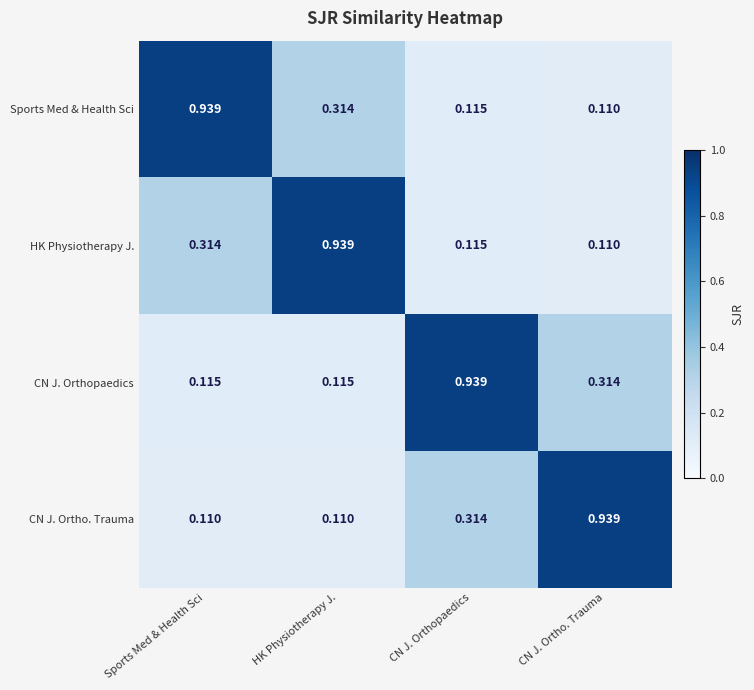

At which label does Sports Med & Health Sci reach its peak?

Sports Med & Health Sci